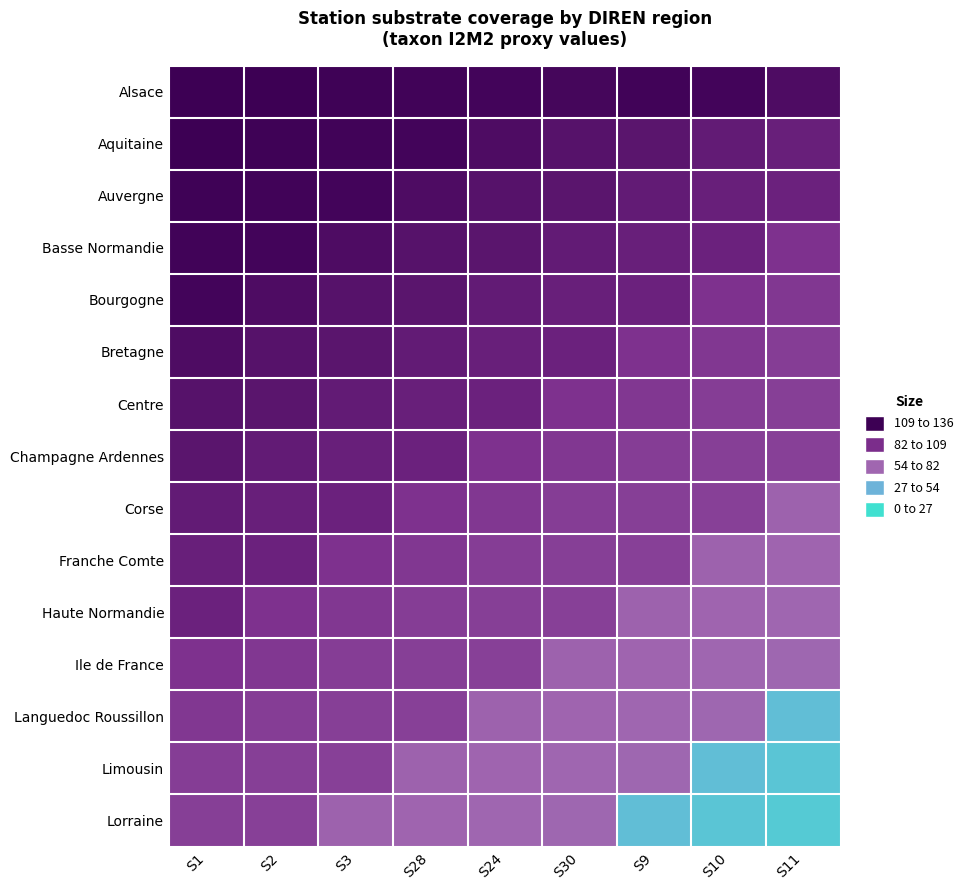

Reading left to right, transcribe all the data shown in this chart.

Alsace: S1=0	S2=1	S3=2	S28=3	S24=4	S30=5	S9=3	S10=4	S11=10
Aquitaine: S1=1	S2=2	S3=3	S28=4	S24=10	S30=14	S9=16	S10=21	S11=24
Auvergne: S1=2	S2=3	S3=4	S28=10	S24=14	S30=16	S9=21	S10=24	S11=26
Basse Normandie: S1=3	S2=4	S3=10	S28=14	S24=16	S30=21	S9=24	S10=26	S11=37
Bourgogne: S1=4	S2=10	S3=14	S28=16	S24=21	S30=24	S9=26	S10=37	S11=40
Bretagne: S1=10	S2=14	S3=16	S28=21	S24=24	S30=26	S9=37	S10=40	S11=44
Centre: S1=14	S2=16	S3=21	S28=24	S24=26	S30=37	S9=40	S10=44	S11=45
Champagne Ardennes: S1=16	S2=21	S3=24	S28=26	S24=37	S30=40	S9=44	S10=45	S11=46
Corse: S1=21	S2=24	S3=26	S28=37	S24=40	S30=44	S9=45	S10=46	S11=66
Franche Comte: S1=24	S2=26	S3=37	S28=40	S24=44	S30=45	S9=46	S10=66	S11=67
Haute Normandie: S1=26	S2=37	S3=40	S28=44	S24=45	S30=46	S9=66	S10=67	S11=68
Ile de France: S1=37	S2=40	S3=44	S28=45	S24=46	S30=66	S9=67	S10=68	S11=69
Languedoc Roussillon: S1=40	S2=44	S3=45	S28=46	S24=66	S30=67	S9=68	S10=69	S11=110
Limousin: S1=44	S2=45	S3=46	S28=66	S24=67	S30=68	S9=69	S10=110	S11=116
Lorraine: S1=45	S2=46	S3=66	S28=67	S24=68	S30=69	S9=110	S10=116	S11=120